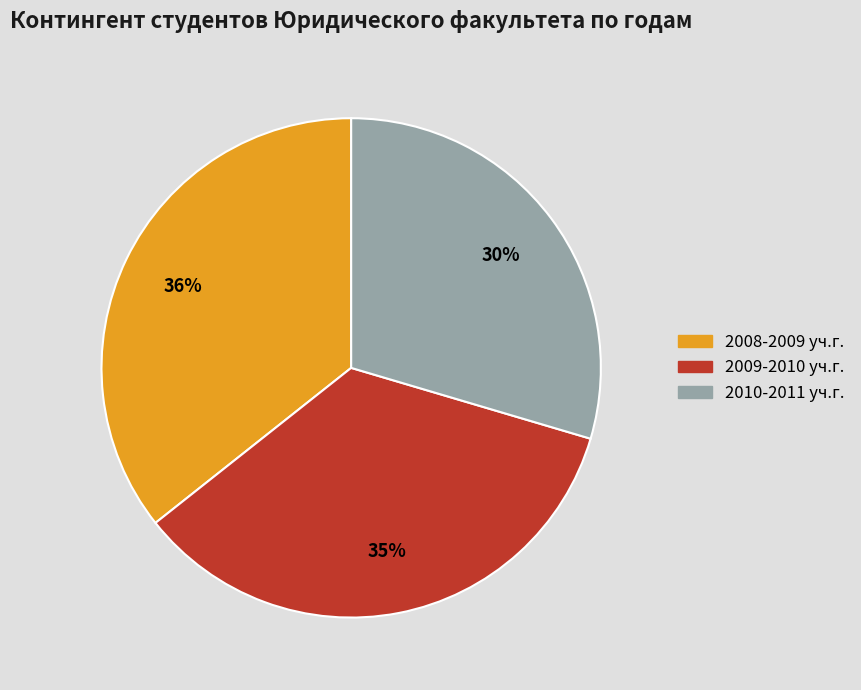

Which slice is the smallest?

2010-2011 уч.г.